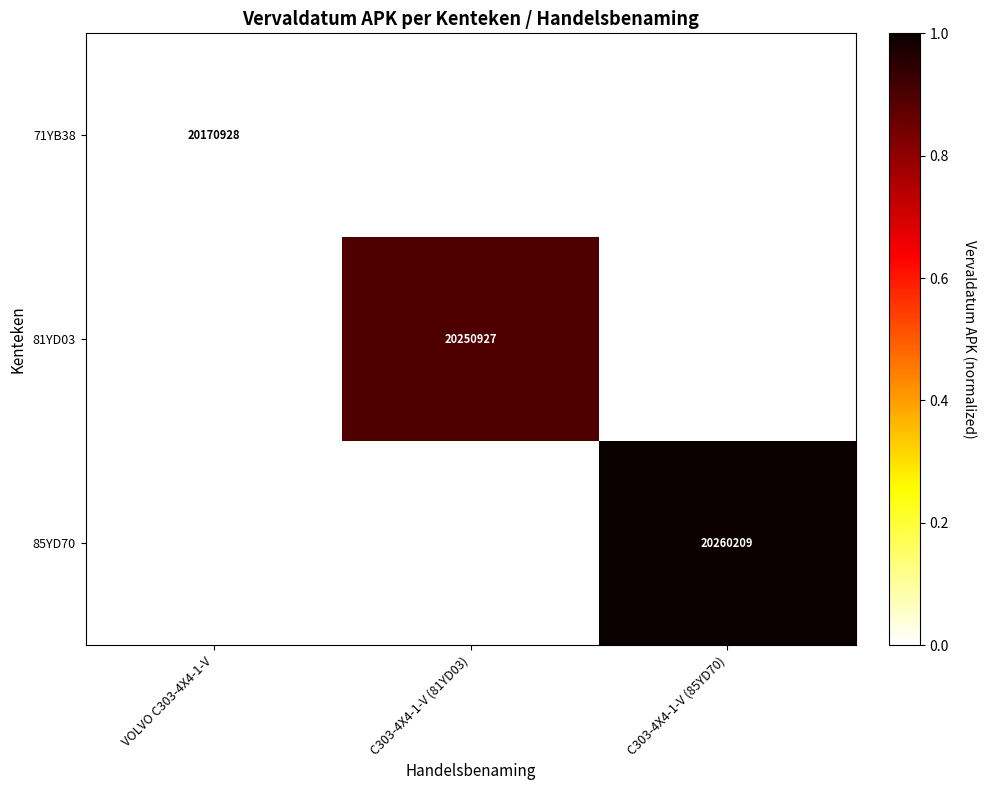

What is the maximum value shown in the chart?

1.0